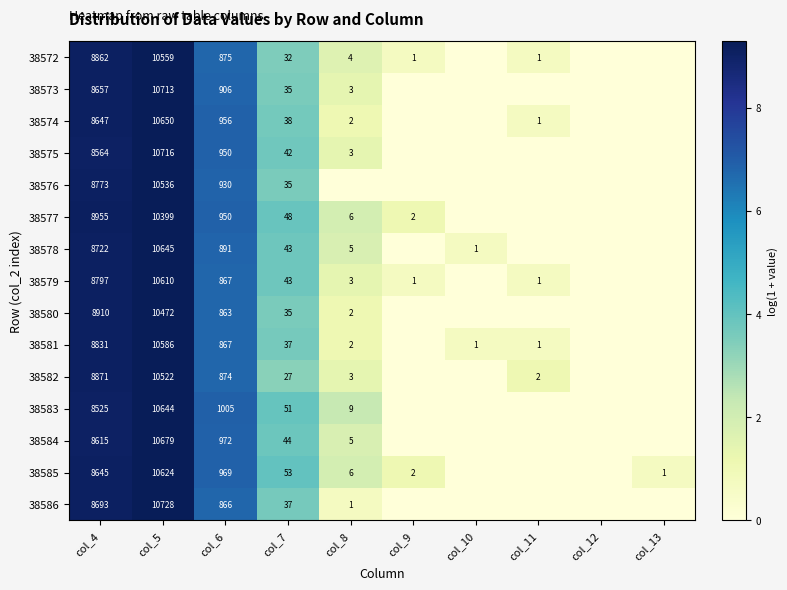

Is it true that 38577 equals 4026 at col_4?

False